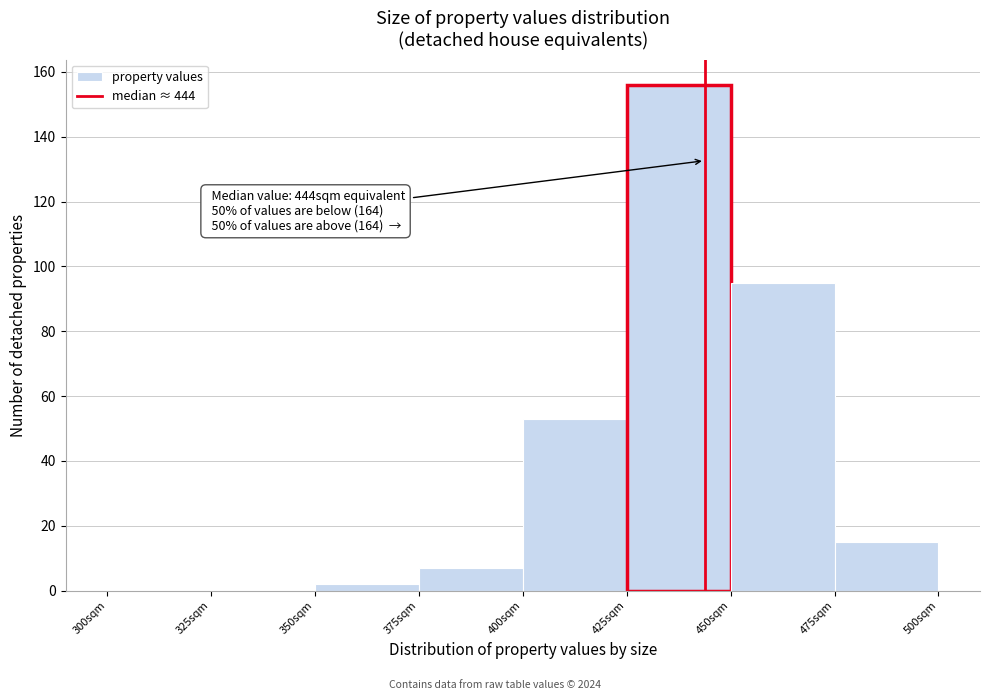

Which range on the x-axis has the tallest bar?

425 to 450